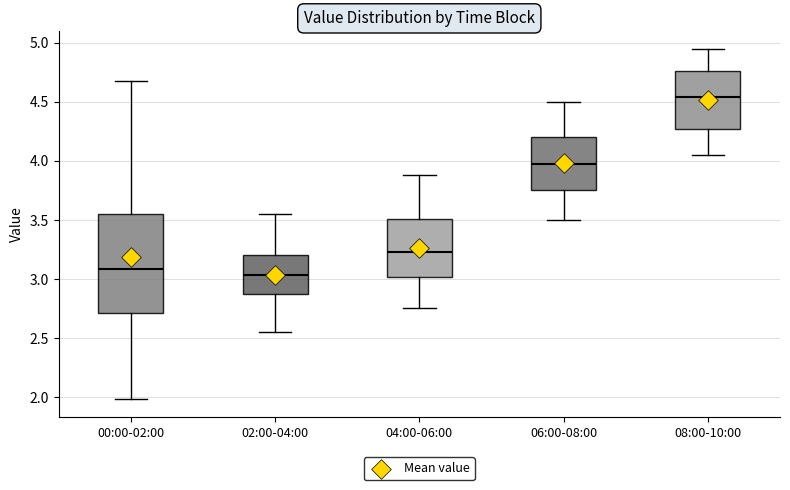

Reading left to right, read every box against the y-axis: the position of its median line, the range the box covers, and the ends of its whiskers. The values are not printed on the chart, so give them approximately, as read against the axis.

00:00-02:00: median 3.10, box 2.70 to 3.55, whiskers 2.00 to 4.70
02:00-04:00: median 3.05, box 2.85 to 3.20, whiskers 2.55 to 3.55
04:00-06:00: median 3.25, box 3.00 to 3.50, whiskers 2.75 to 3.90
06:00-08:00: median 4.00, box 3.75 to 4.20, whiskers 3.50 to 4.50
08:00-10:00: median 4.55, box 4.25 to 4.75, whiskers 4.05 to 4.95